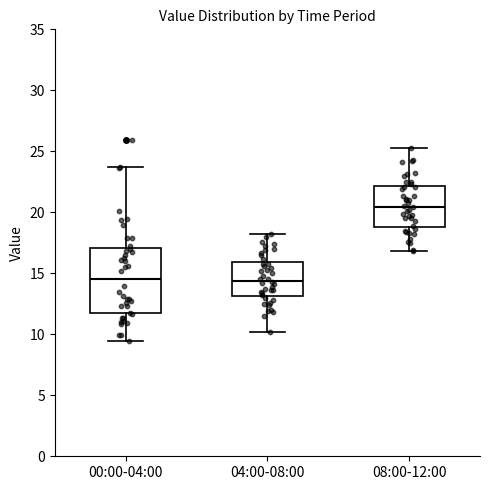

Reading left to right, transcribe this box plot: for each box, give where its median line is, the range the box spans, and where its two whiskers end, as read against the y-axis. The values are not printed on the chart, so give them approximately, as read against the axis.

00:00-04:00: median 14.5, box 11.5 to 17.0, whiskers 9.5 to 24.0
04:00-08:00: median 14.5, box 13.0 to 16.0, whiskers 10.0 to 18.0
08:00-12:00: median 20.5, box 19.0 to 22.0, whiskers 17.0 to 25.5